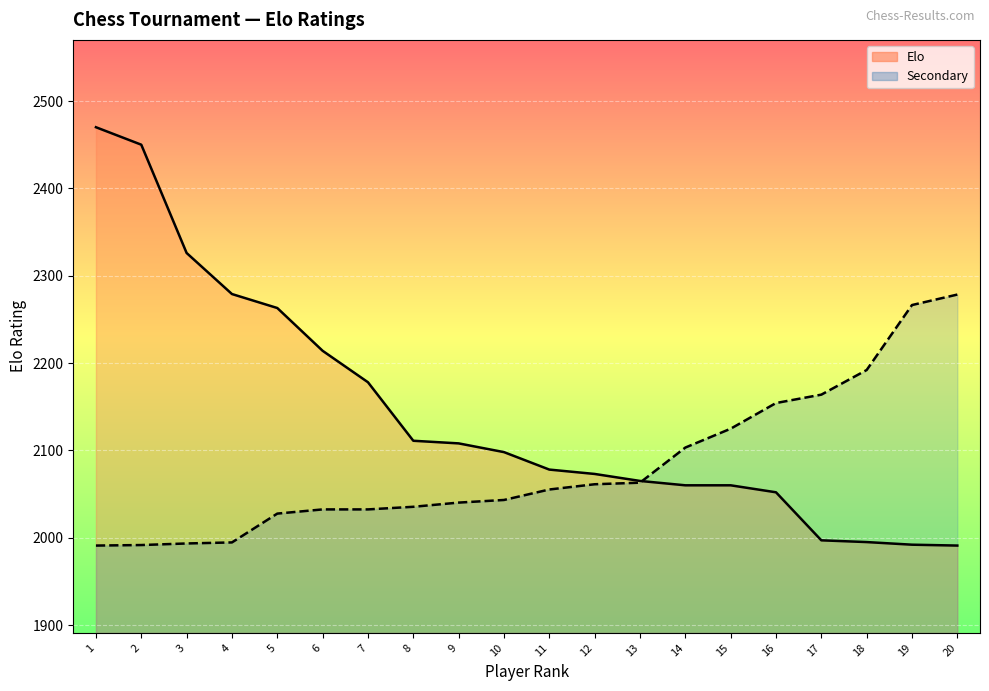

True or false: Secondary and Elo cross at least once.

True